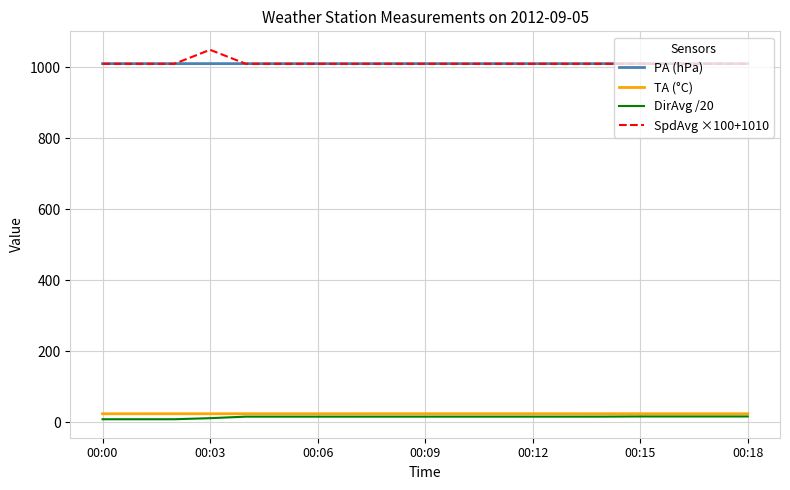

What is the minimum value for TA (°C)?

24.5